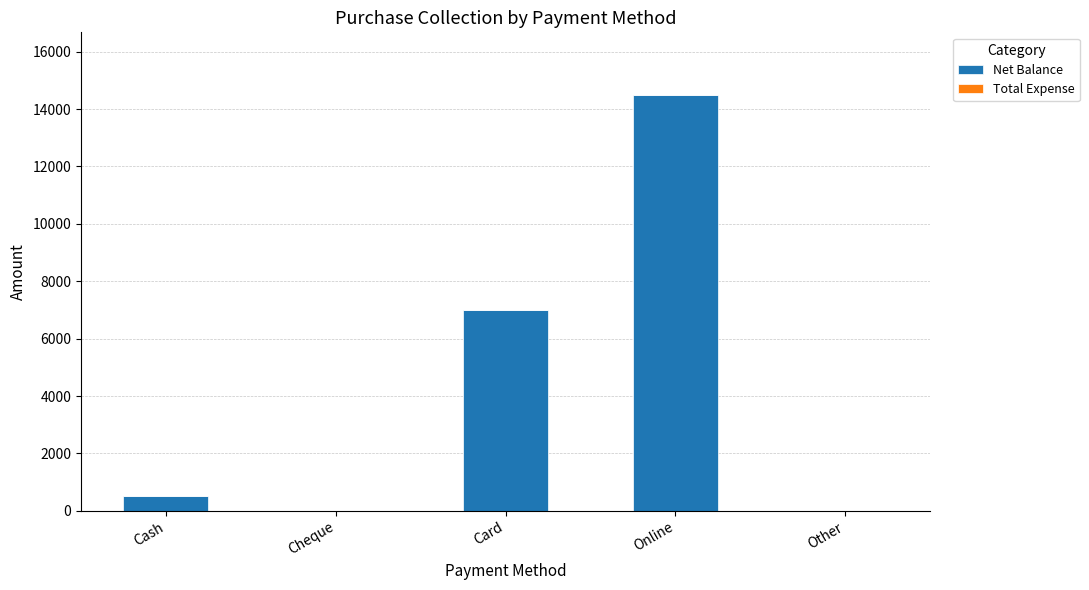

Read the value at Cash.

501